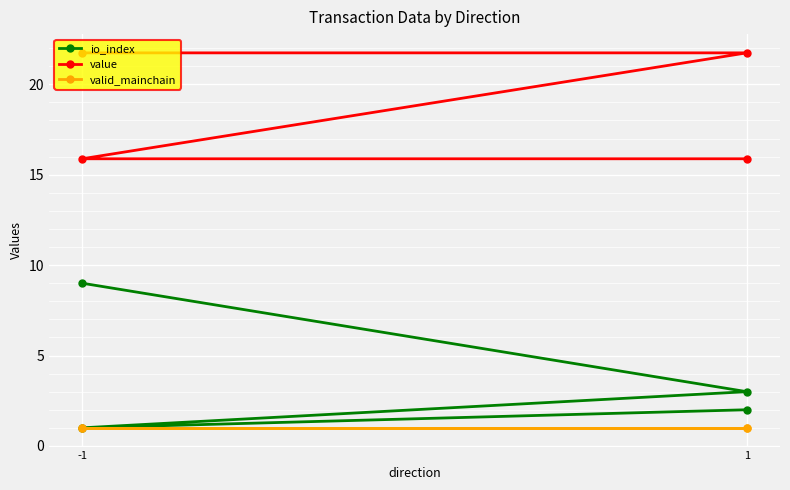

Which series has the largest total across all categories?

value